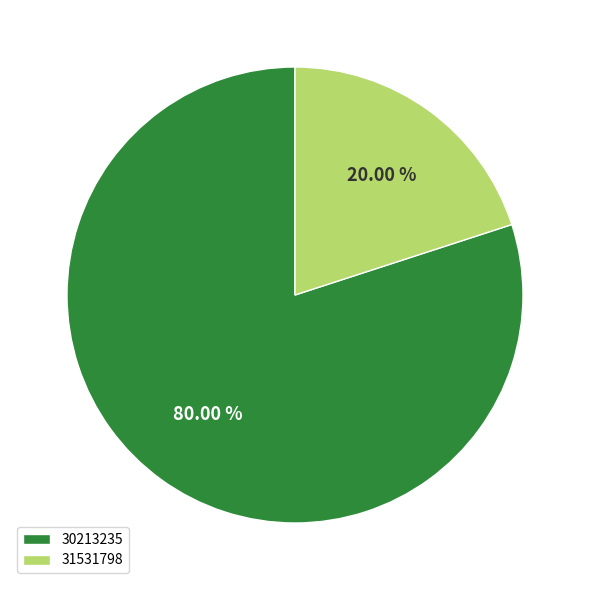

Between 31531798 and 30213235, which is larger?

30213235